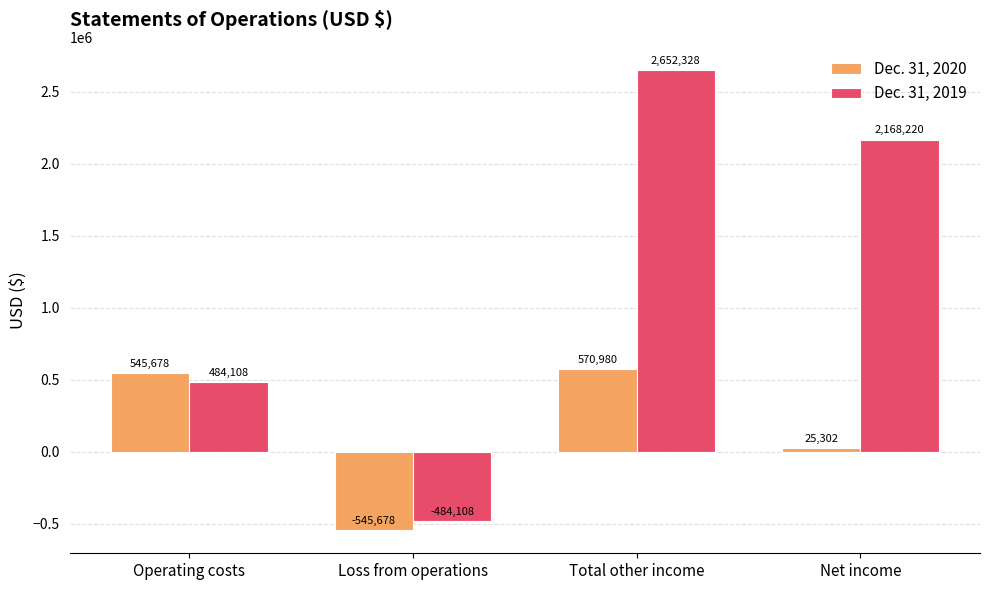

What are all the series names shown in the legend?

Dec. 31, 2020, Dec. 31, 2019